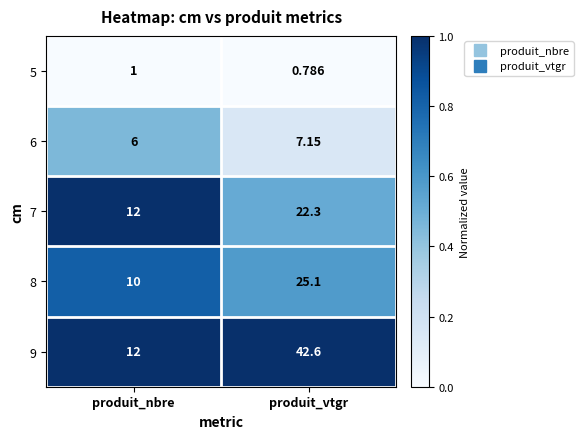

Which label corresponds to the largest value in the chart?

produit_vtgr